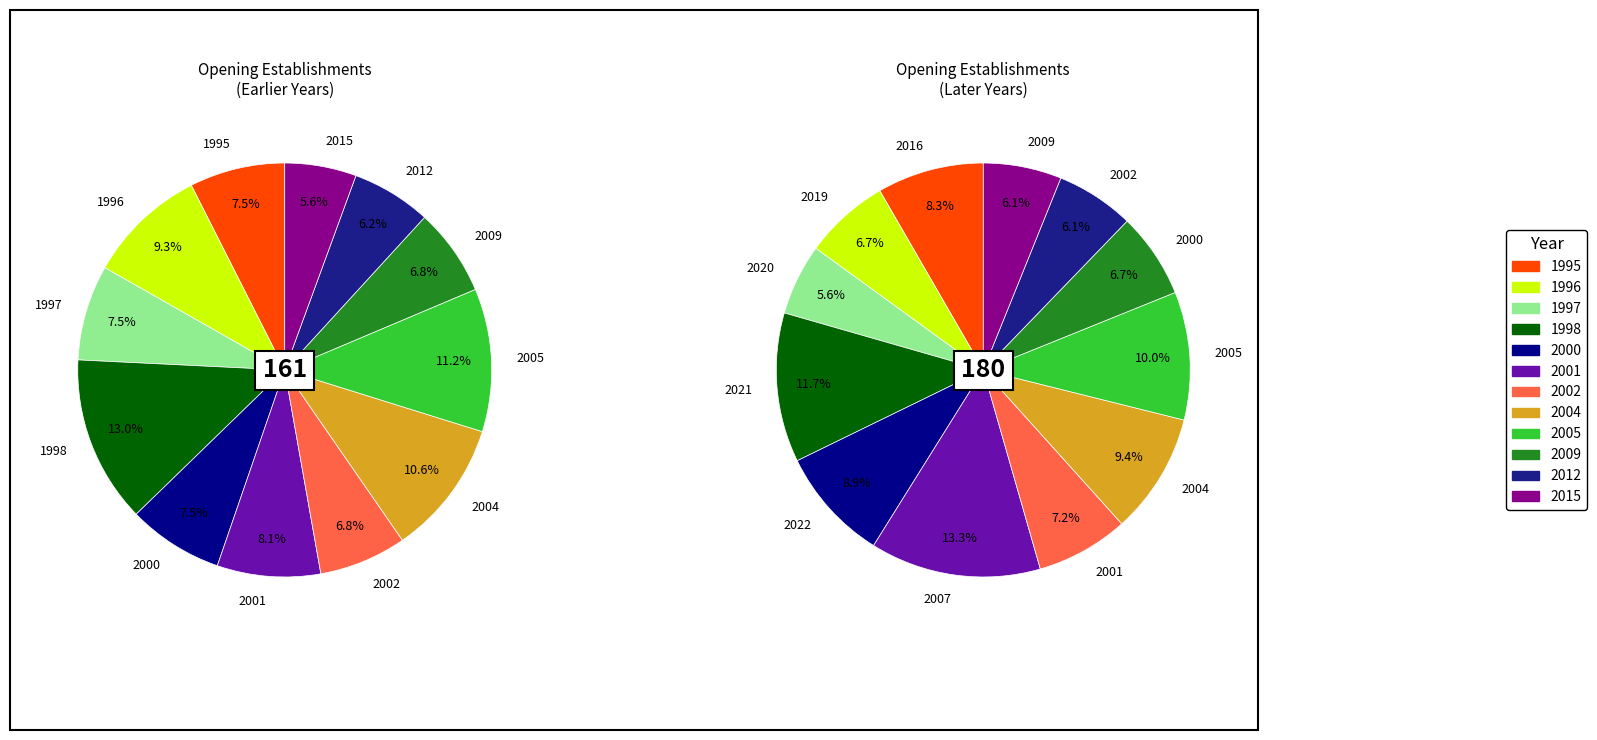

Which series has the widest spread of values?

Opening establishments